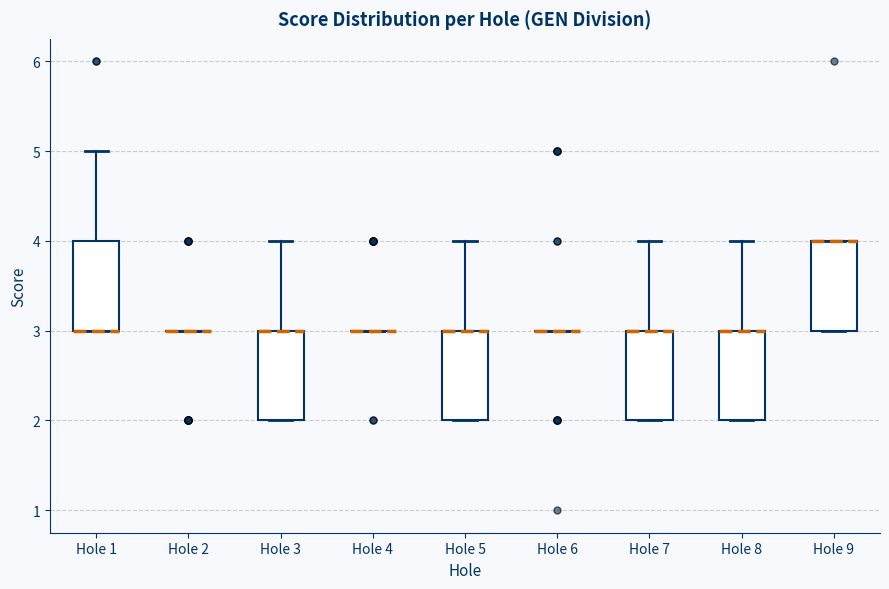

Reading left to right, transcribe this box plot: for each box, give where its median line is, the range the box spans, and where its two whiskers end, as read against the y-axis. The values are not printed on the chart, so give them approximately, as read against the axis.

Hole 1: median 3 (drawn on the box's lower edge), box 3 to 4, whiskers 3 to 5
Hole 2: box collapsed to a line at 3, whiskers 3 to 3
Hole 3: median 3 (drawn on the box's upper edge), box 2 to 3, whiskers 2 to 4
Hole 4: box collapsed to a line at 3, whiskers 3 to 3
Hole 5: median 3 (drawn on the box's upper edge), box 2 to 3, whiskers 2 to 4
Hole 6: box collapsed to a line at 3, whiskers 3 to 3
Hole 7: median 3 (drawn on the box's upper edge), box 2 to 3, whiskers 2 to 4
Hole 8: median 3 (drawn on the box's upper edge), box 2 to 3, whiskers 2 to 4
Hole 9: median 4 (drawn on the box's upper edge), box 3 to 4, whiskers 3 to 4